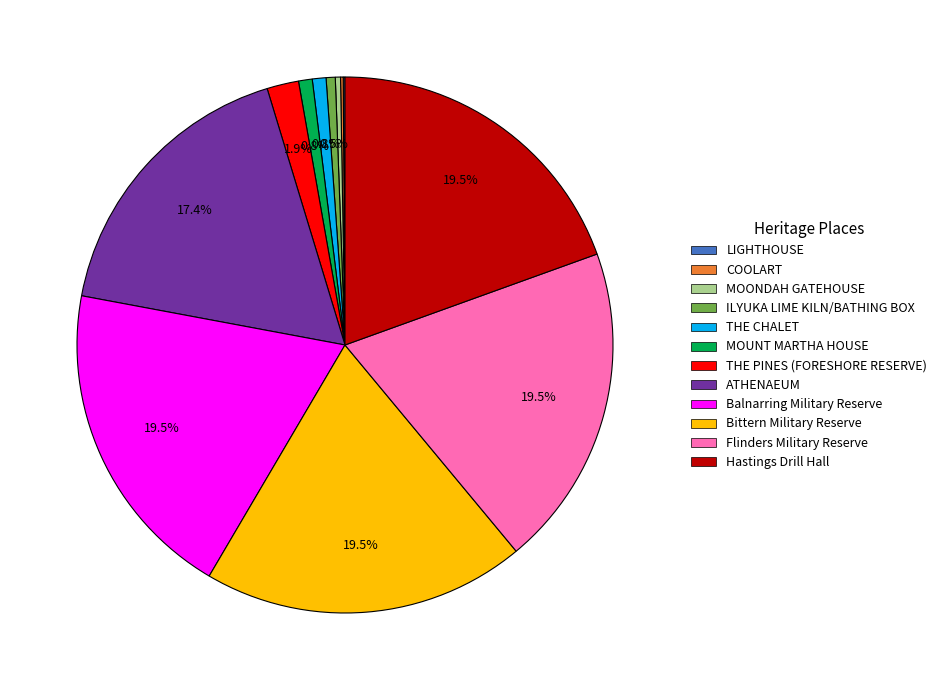

Does Balnarring Military Reserve account for over 50% of the chart?

No